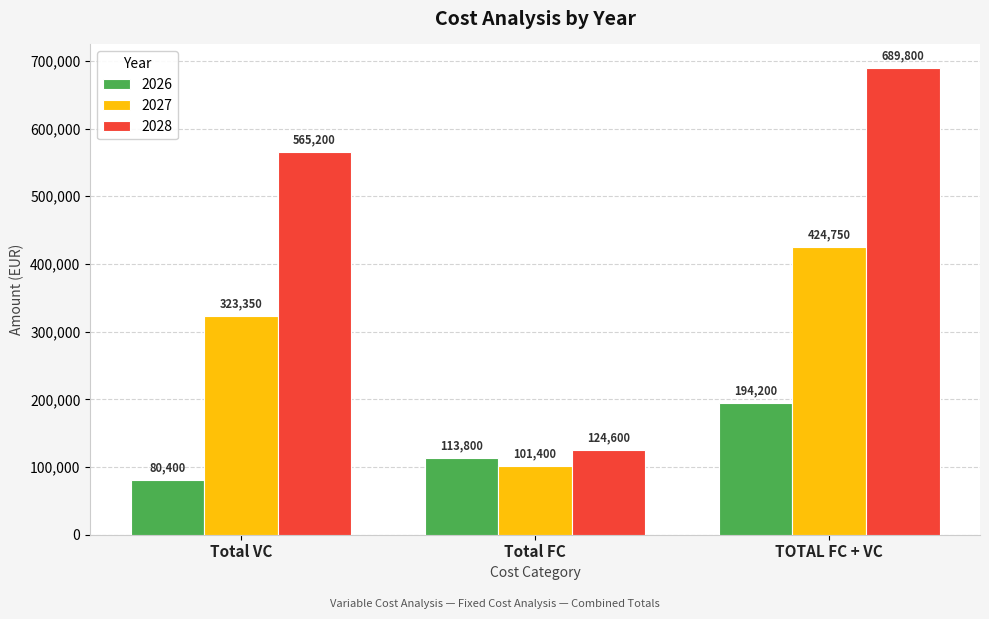

Which series has the largest total across all categories?

2028